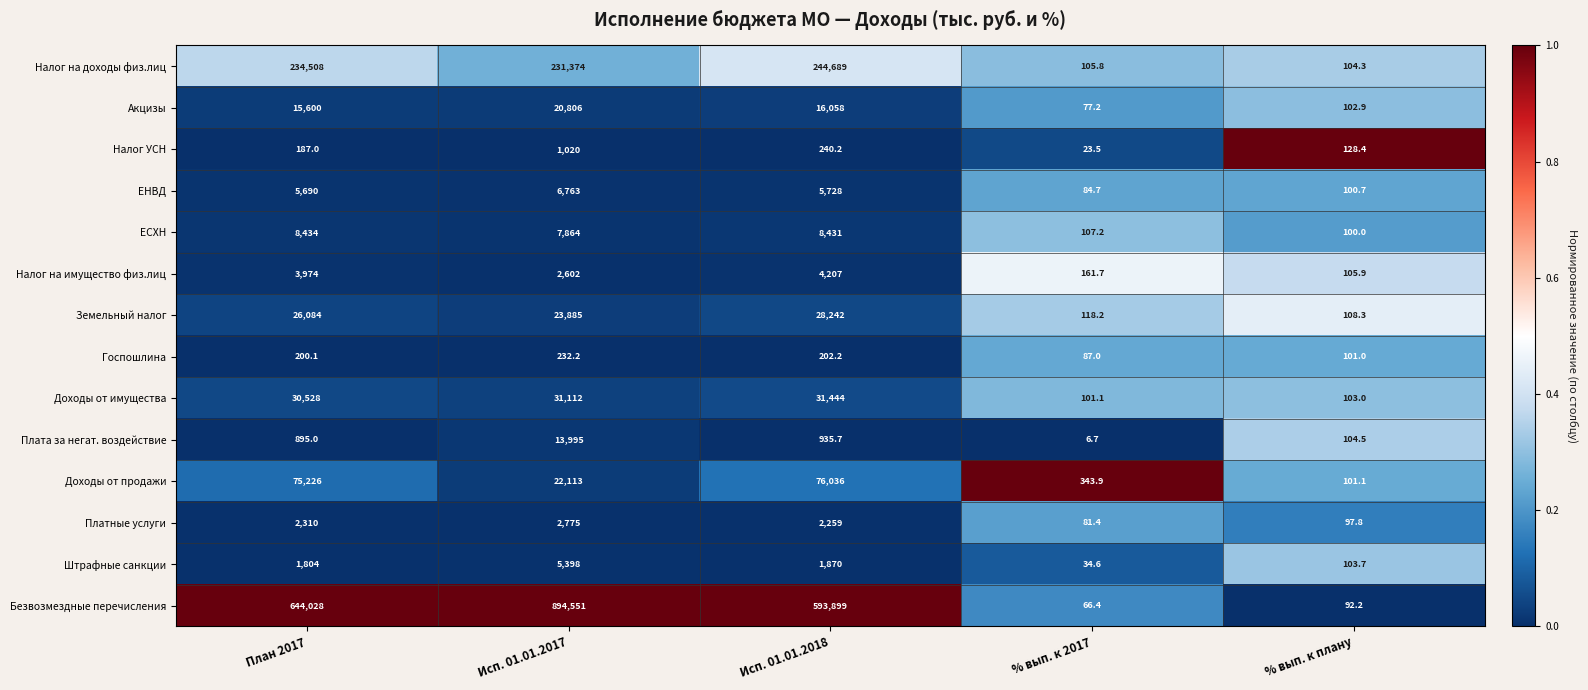

What is the sum of all Акцизы values?

52644.1